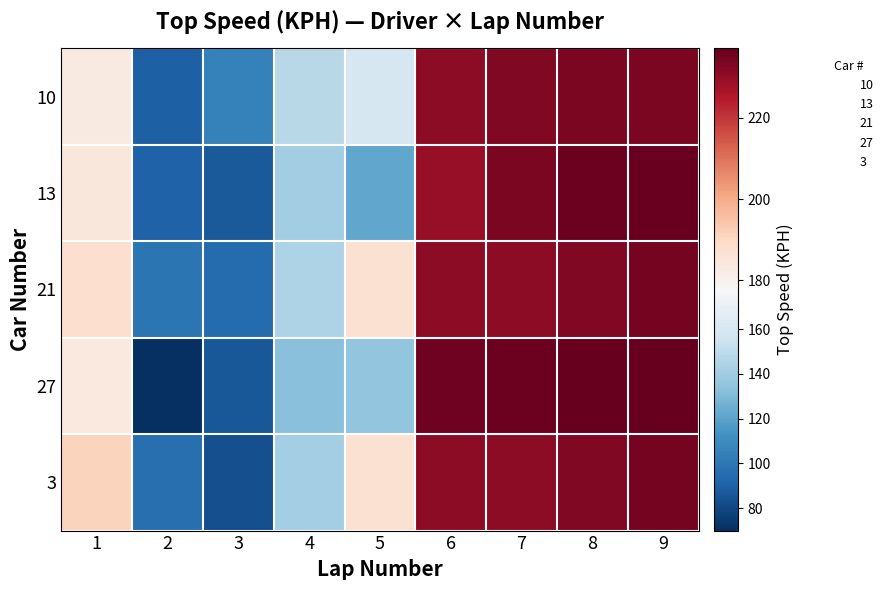

What is the difference between the highest and lowest values at 4?

15.2